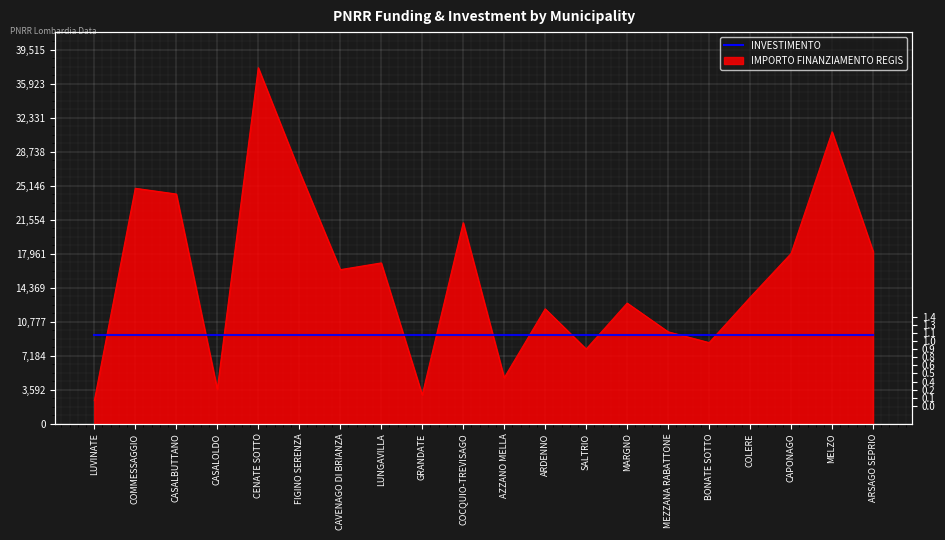

At which label is the value closest to 20031?

COCQUIO-TREVISAGO